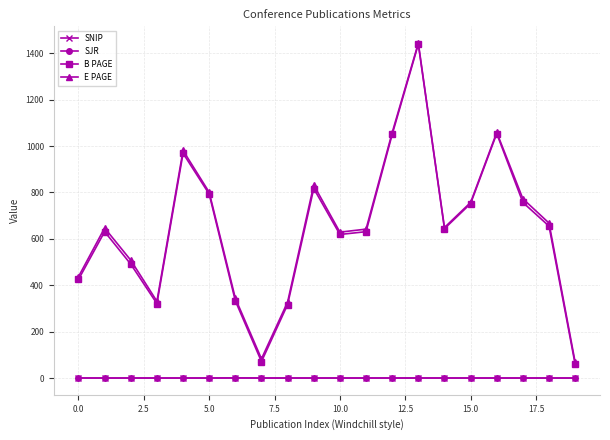

At how many categories does at least one series exceed 1006?

3